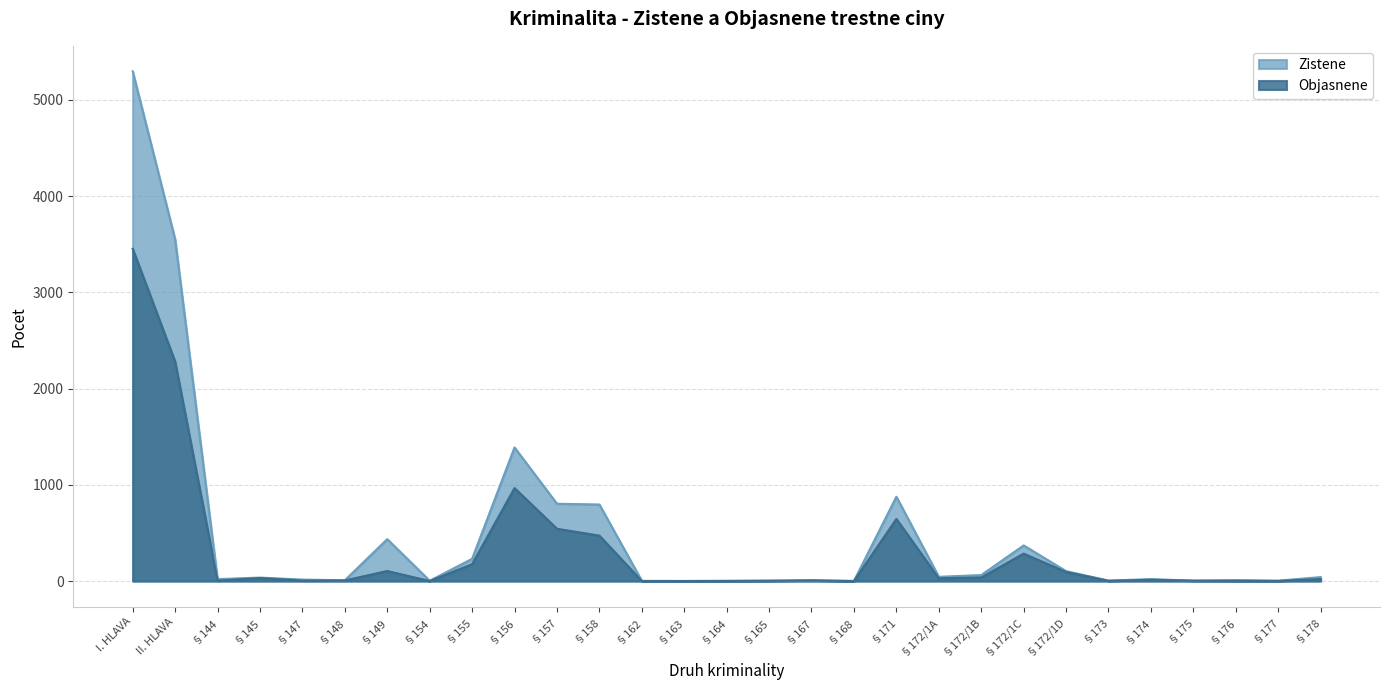

How many interior local peaks does the Objasnene series have?

7